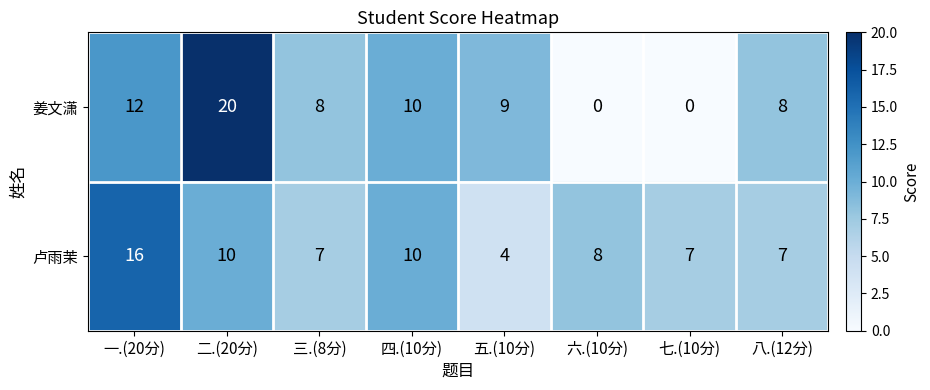

At 七.(10分), list the series in order from smallest to largest.

姜文潇, 卢雨茉